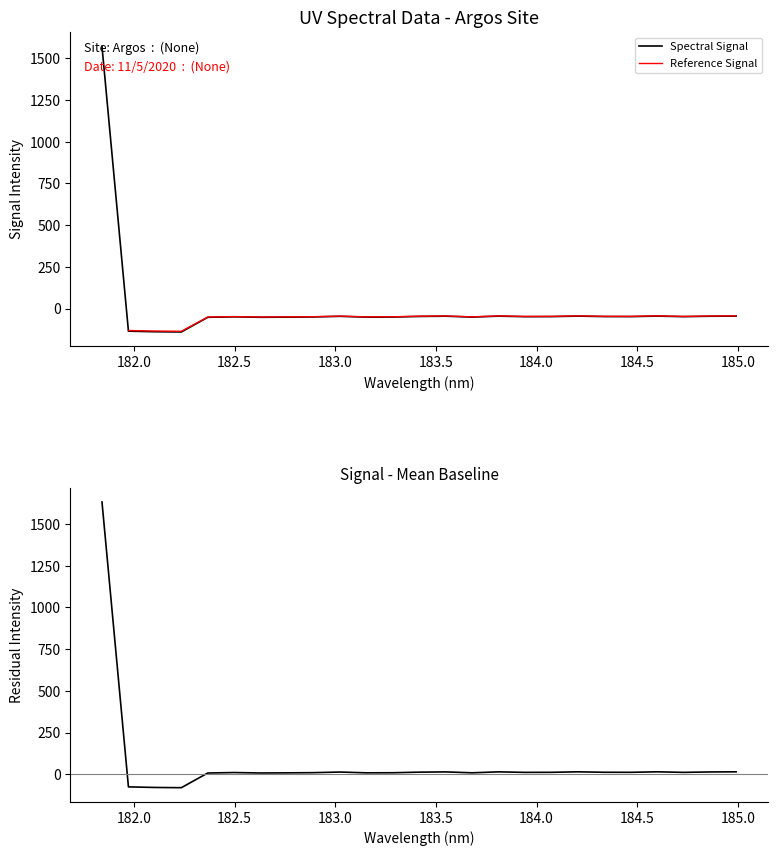

What is the maximum value for Spectral Signal?

1572.6